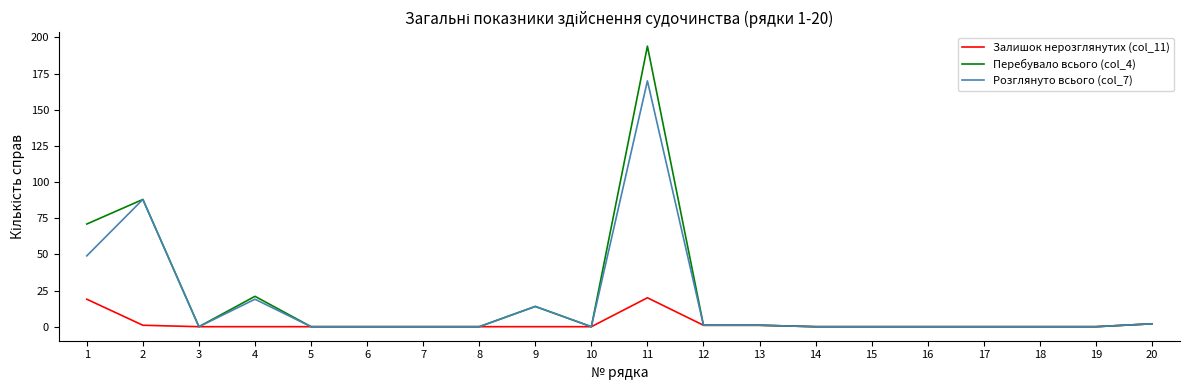

Does the chart have visible grid lines?

No